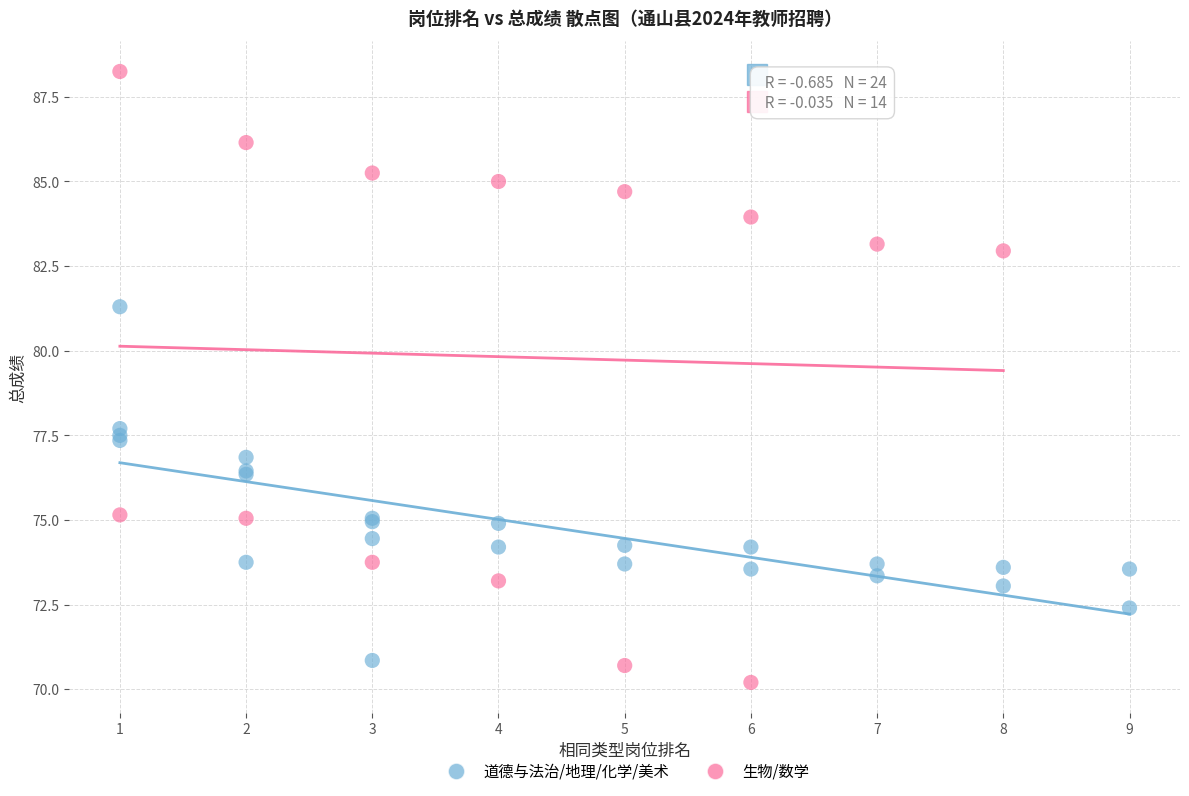

Which series reaches the maximum Y coordinate?

生物/数学